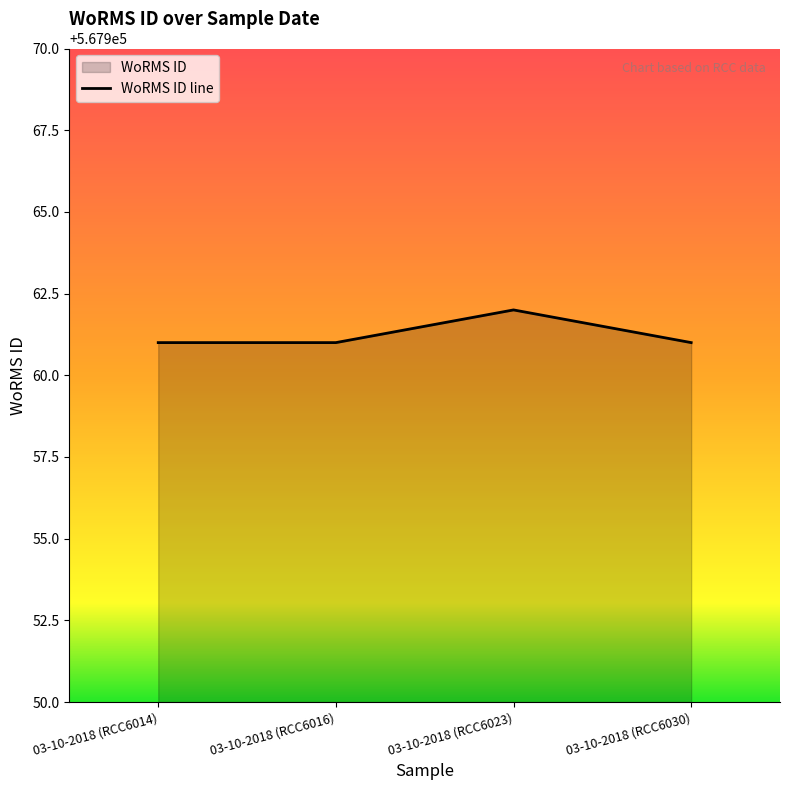

What value does the data have at 03-10-2018 (RCC6014)?

567961